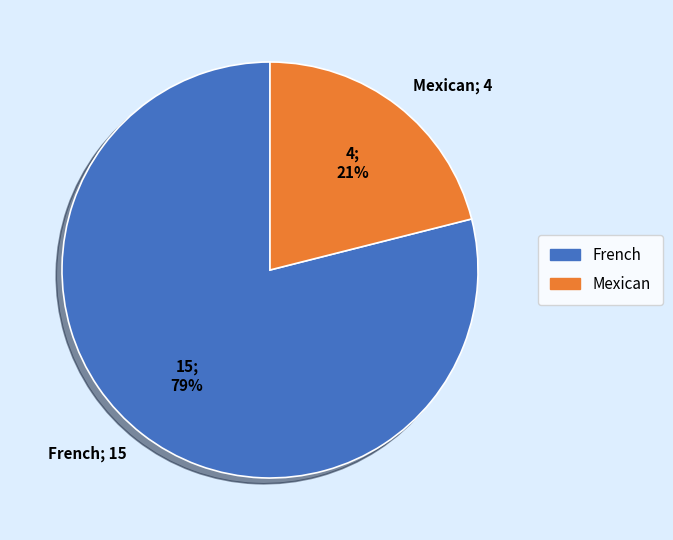

What is the smallest slice in the pie chart?

Mexican